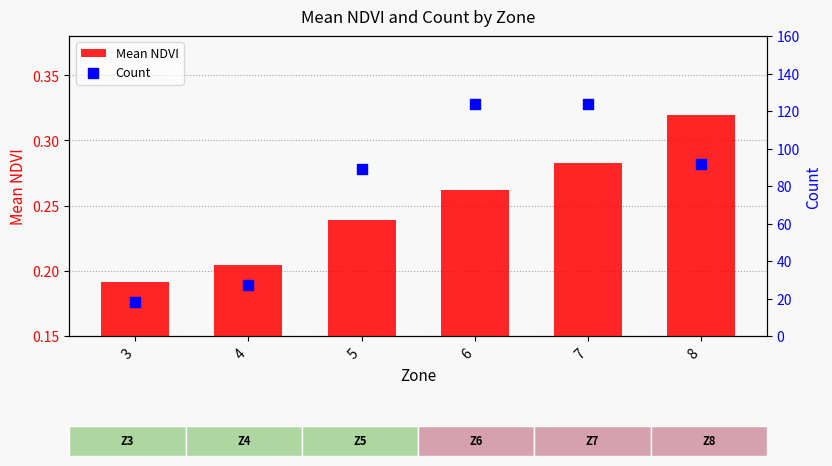

What are all the series names shown in the legend?

Mean NDVI, Count